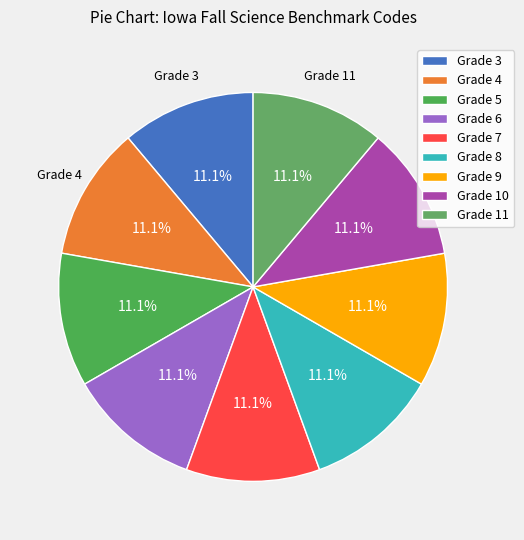

Do Grade 10 and Grade 5 together represent more than half of the pie?

No